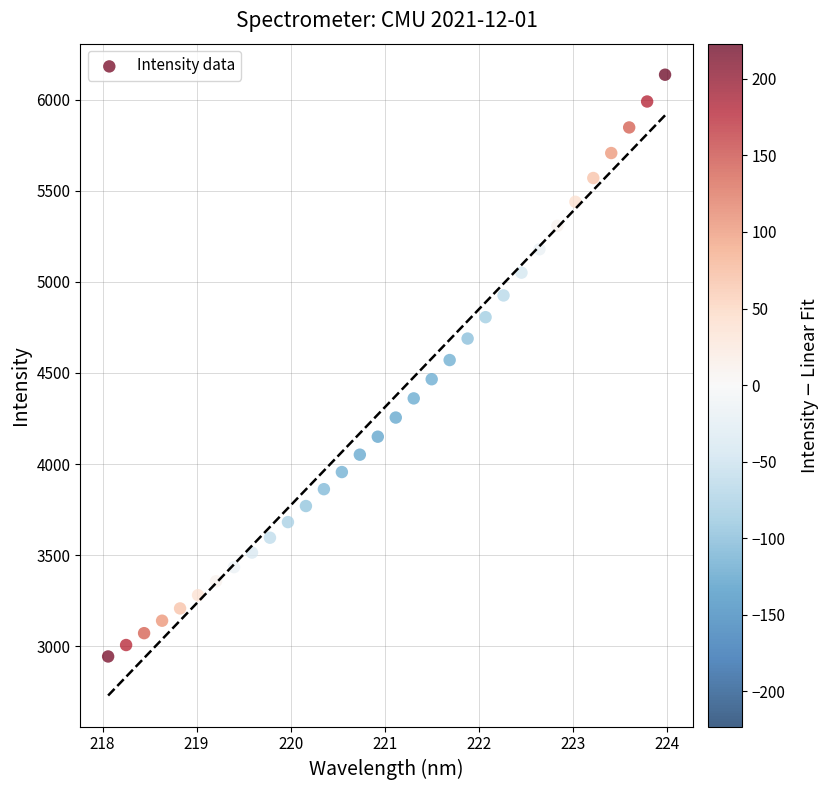

What is the range of X values (max minus min)?

5.9